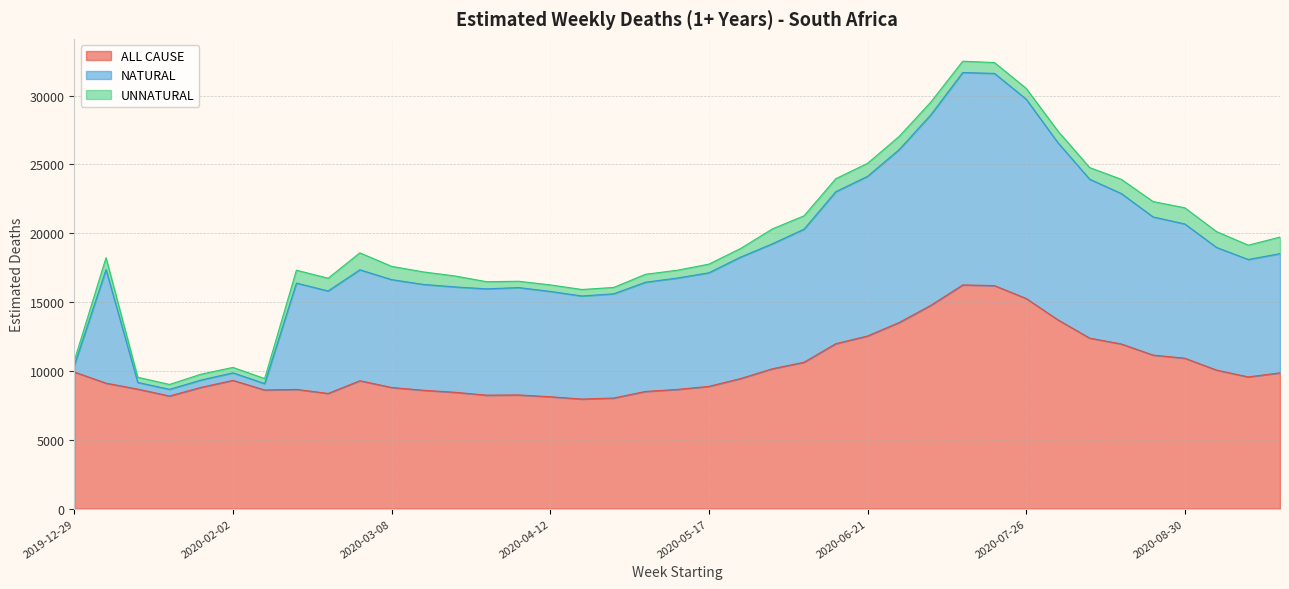

Rank the series by their average value, from highest to lowest.

ALL CAUSE, NATURAL, UNNATURAL